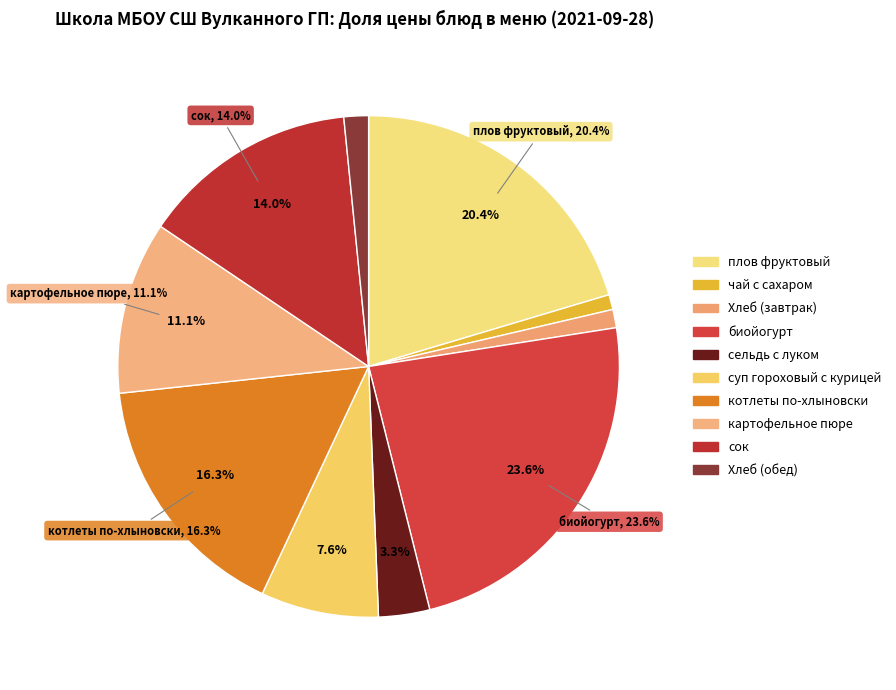

To the nearest percent, what is the difference between the largest and smallest slice percentages?

23%